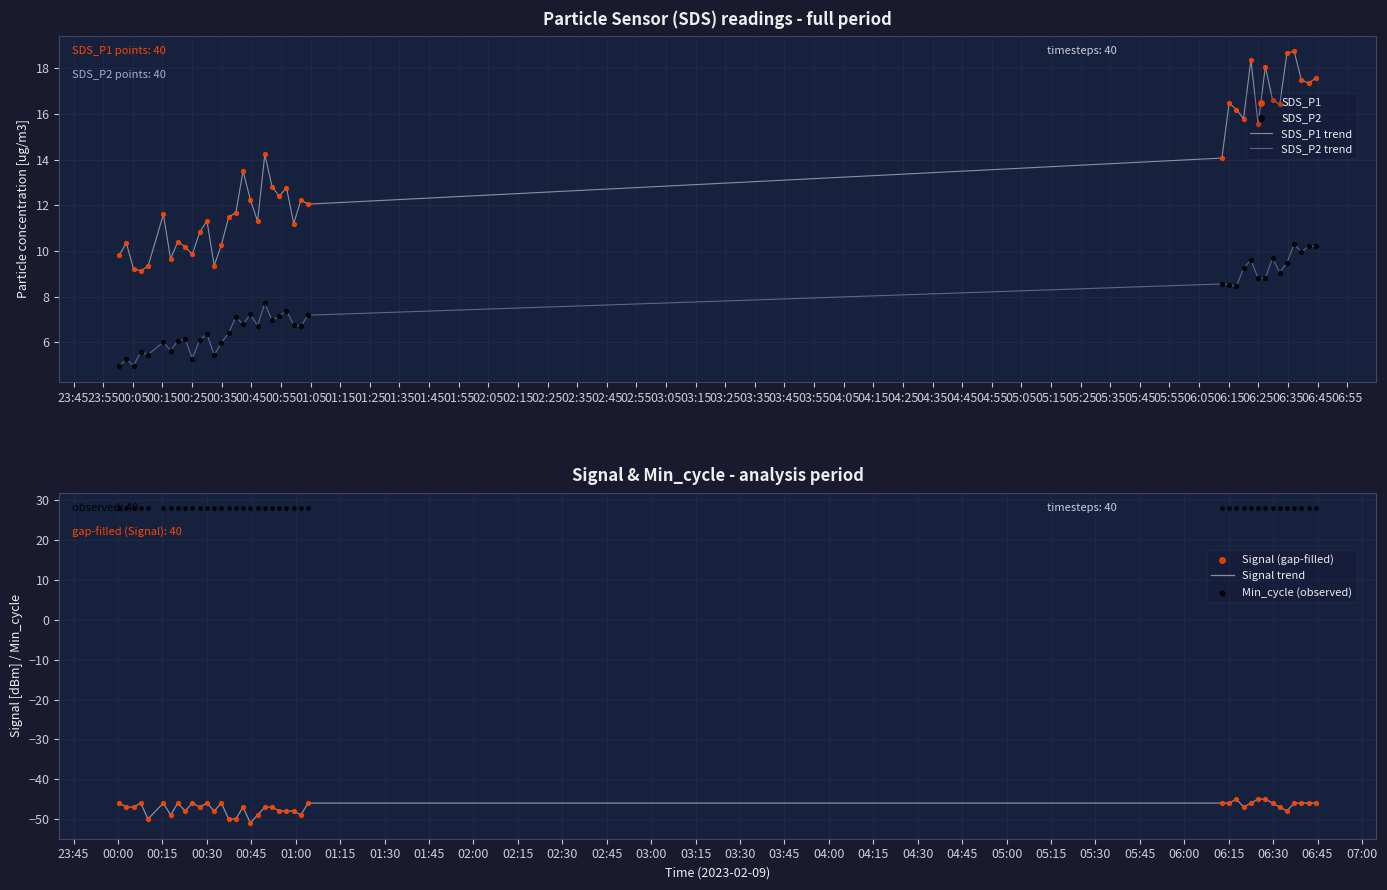

Which series has the largest total across all categories?

SDS_P1